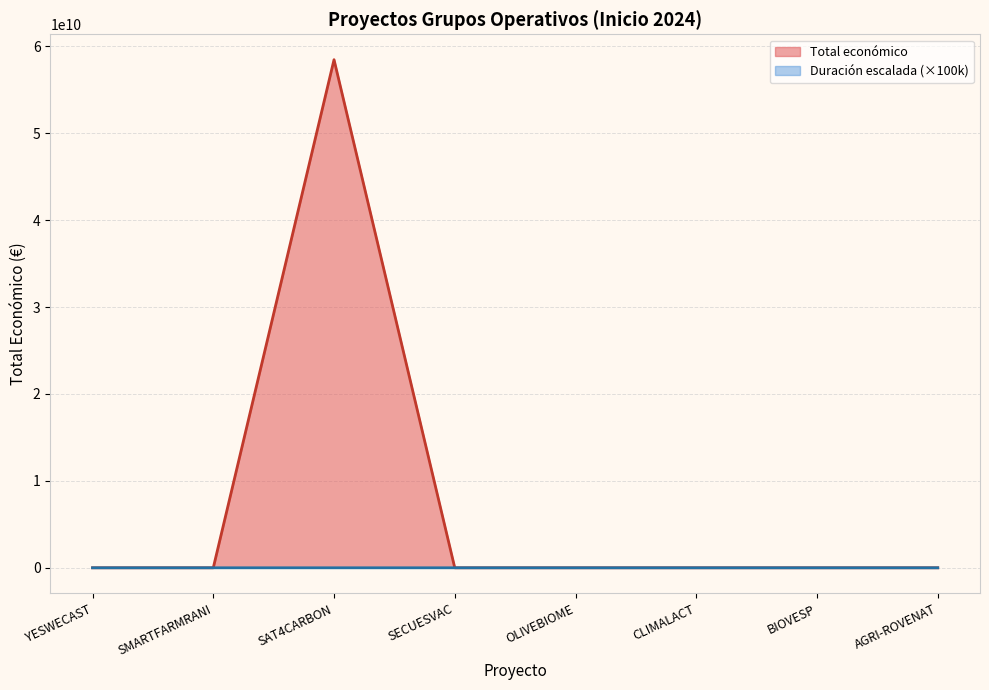

What is the label of the 8th point from the right?

YESWECAST